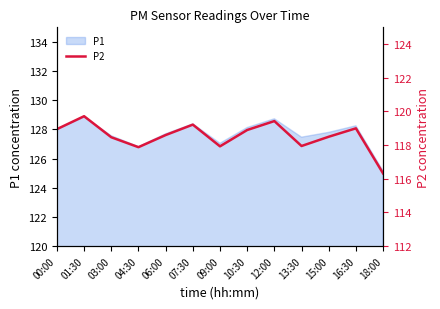

Approximately how many times larger is the value at 06:00 compared to 15:00?

1.0